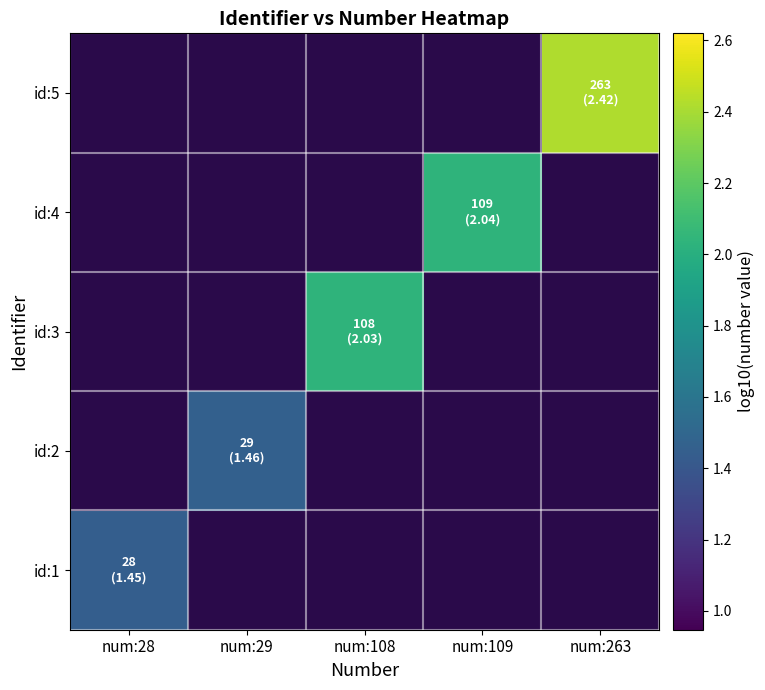

Which label corresponds to the largest value in the chart?

num:263